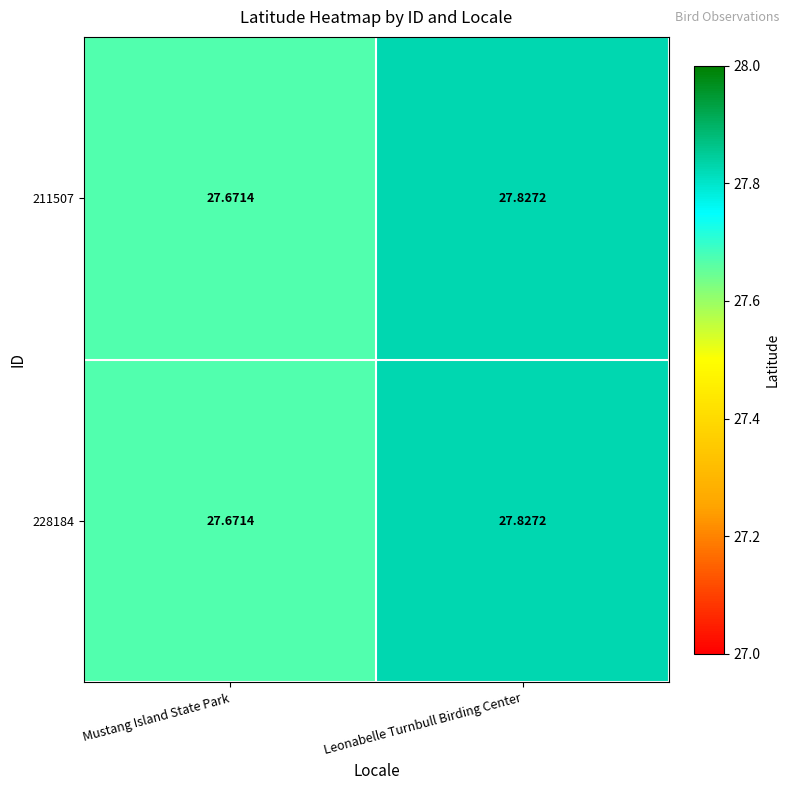

Which category has the lowest value across all series?

Mustang Island State Park